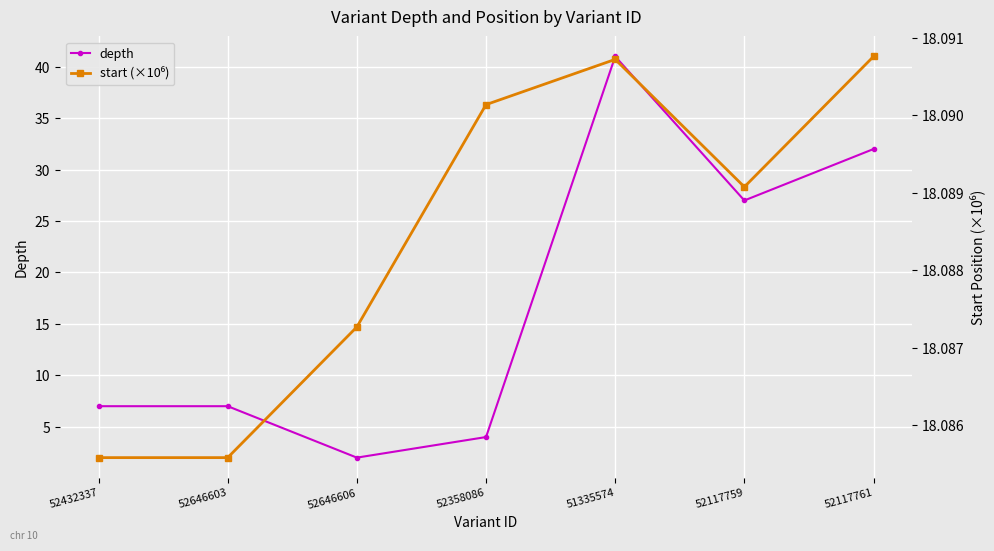

Which series has the widest spread of values?

depth